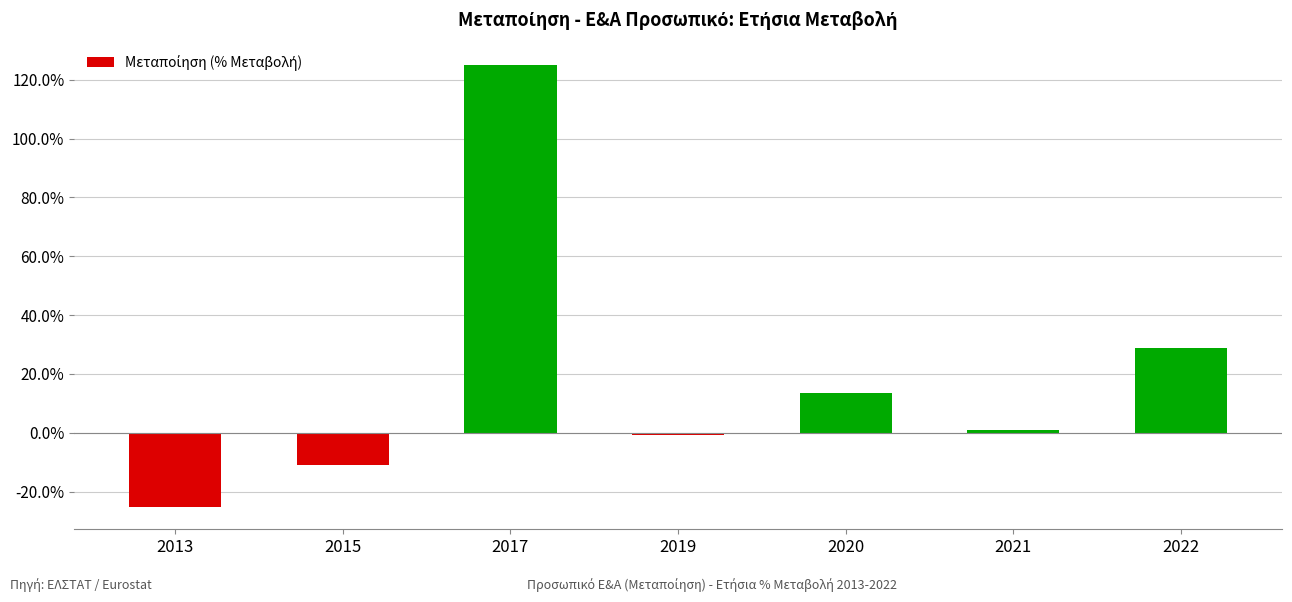

Reading left to right, transcribe all the data shown in this chart.

2013=-25.3	2015=-11.0	2017=125.1	2019=-0.7	2020=13.4	2021=1.0	2022=28.8